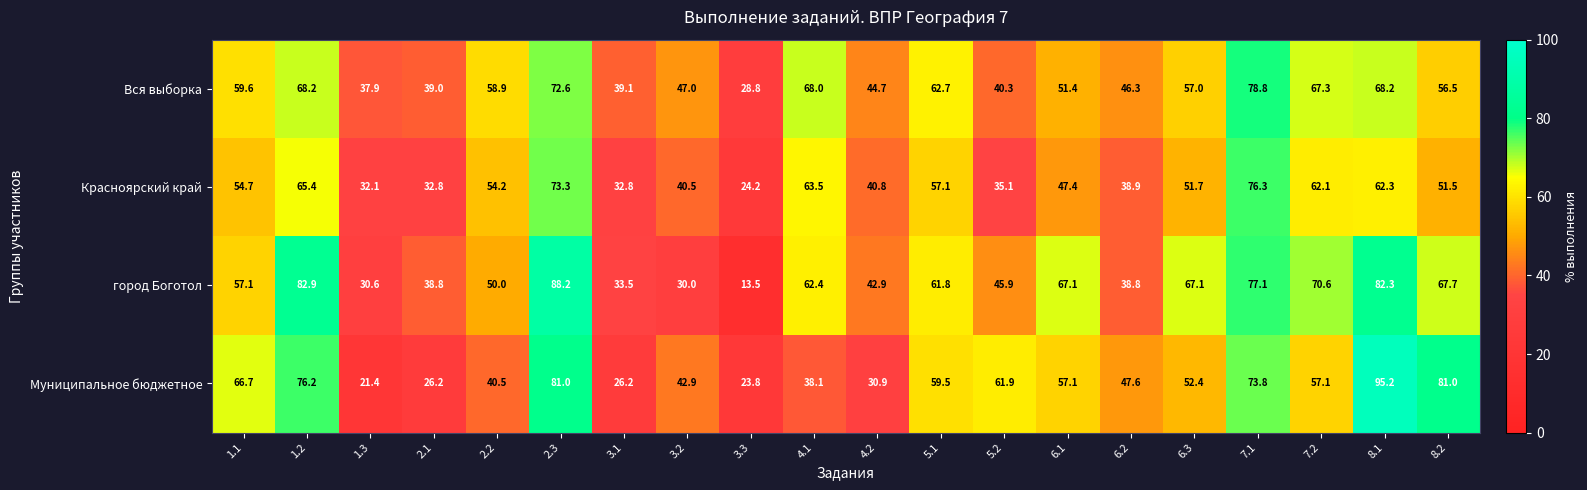

Rank the series by their maximum value, from lowest to highest.

Красноярский край, Вся выборка, город Боготол, Муниципальное бюджетное